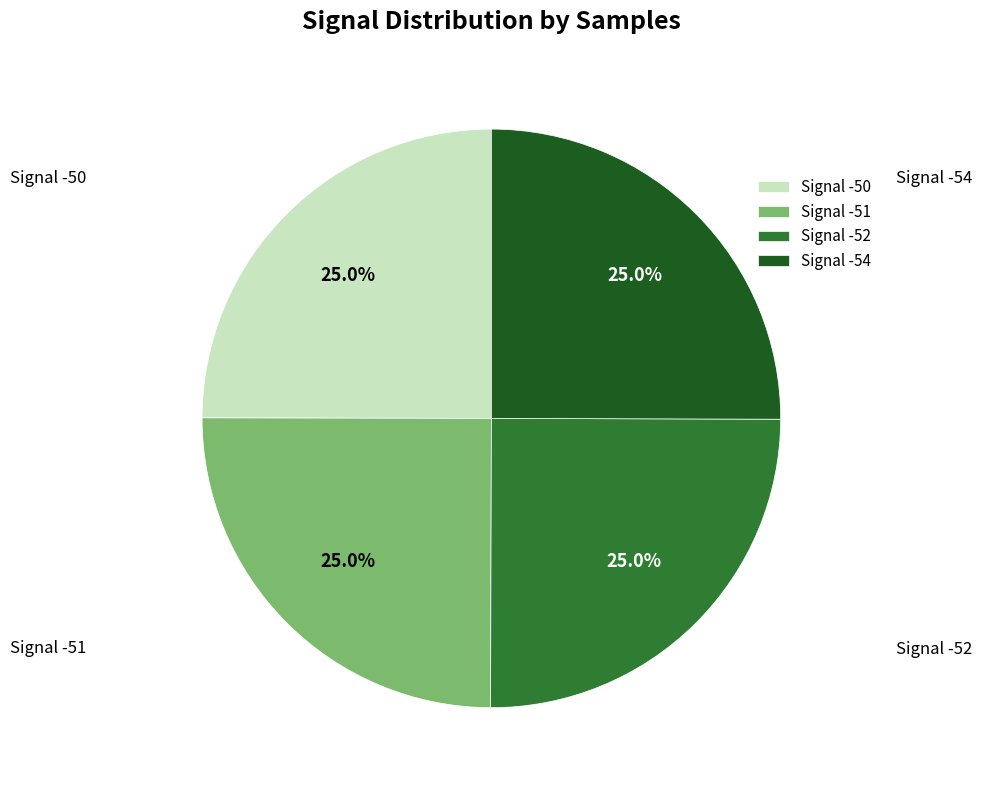

Approximately how many times larger is the value at Signal -51 compared to Signal -52?

1.0